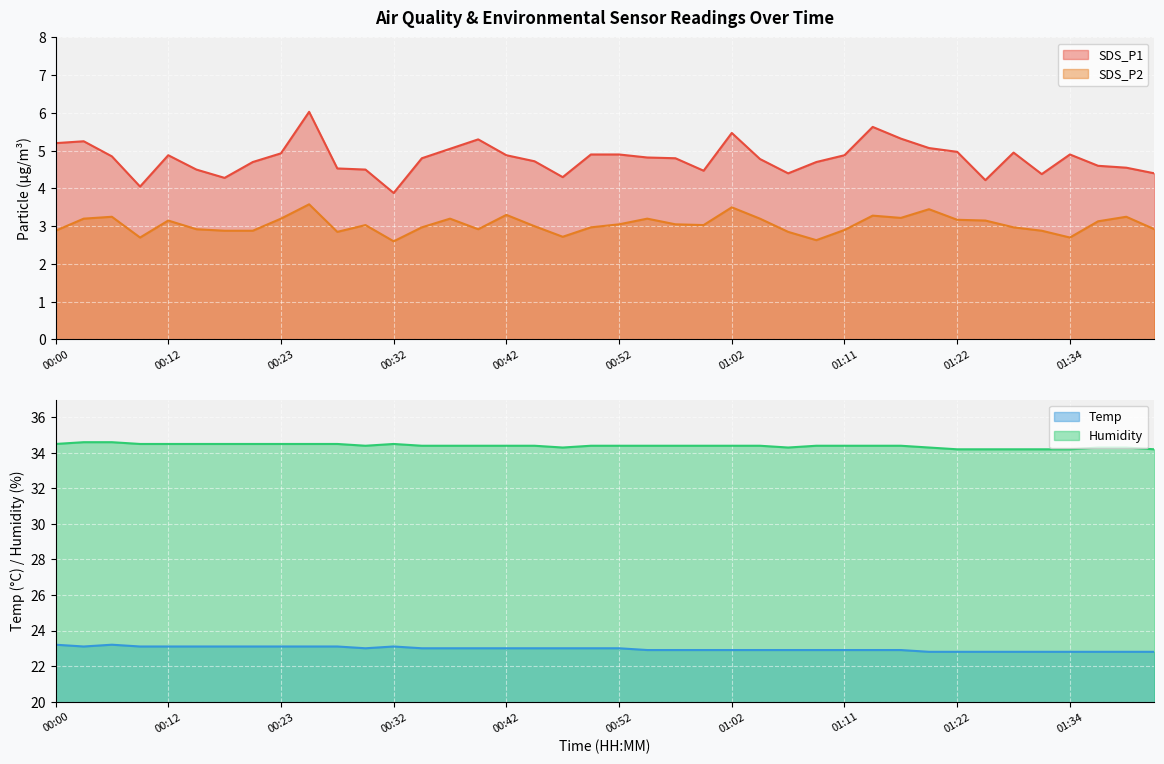

The Temp series shows 23.1 at 00:05. True or false?

True